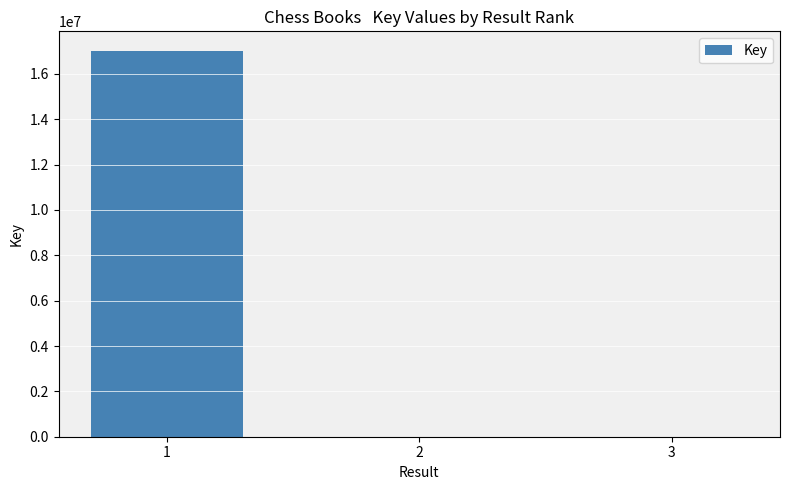

Are the bars horizontal?

No